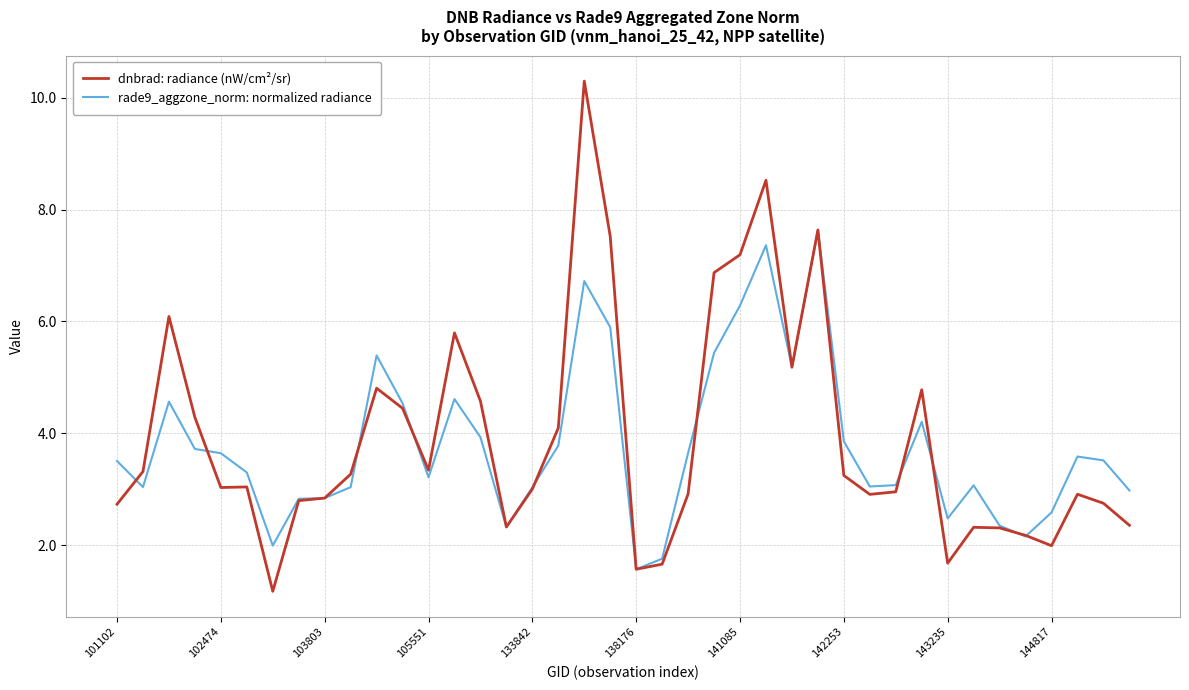

What is the minimum value shown in the chart?

1.2